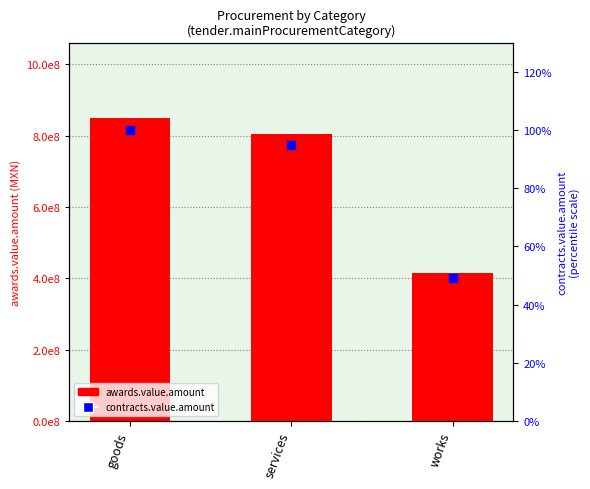

What are all the series names shown in the legend?

awards.value.amount, contracts.value.amount